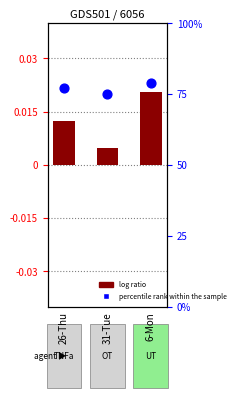

What are all the series names shown in the legend?

log ratio, percentile rank within the sample